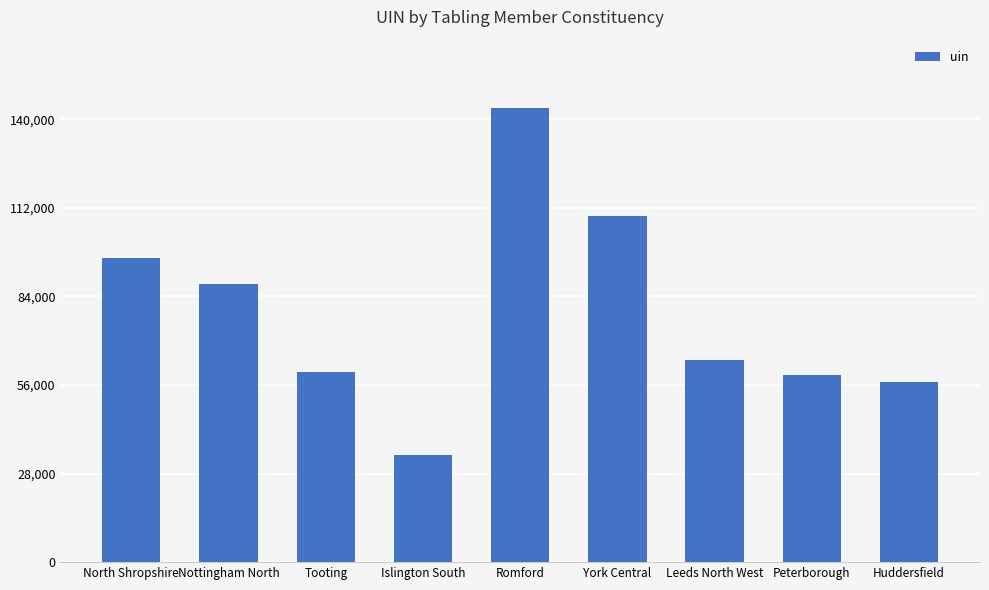

How many categories are shown in the chart?

9